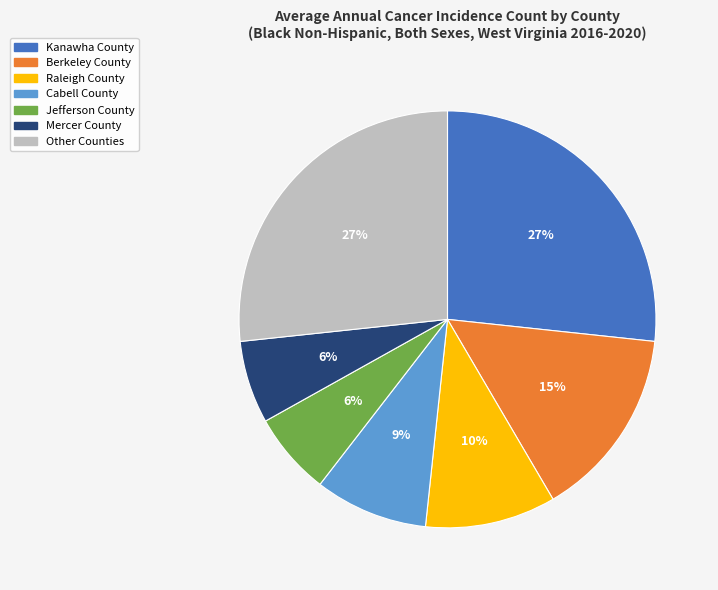

Does Mercer County account for over 50% of the chart?

No